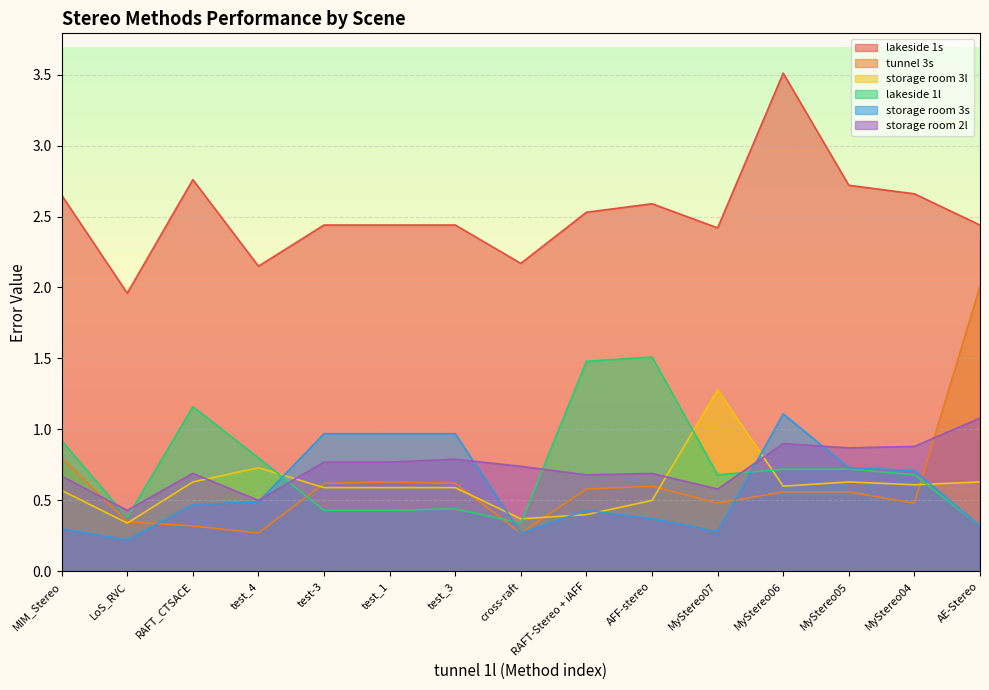

How many interior local peaks does the storage room 3s series have?

2